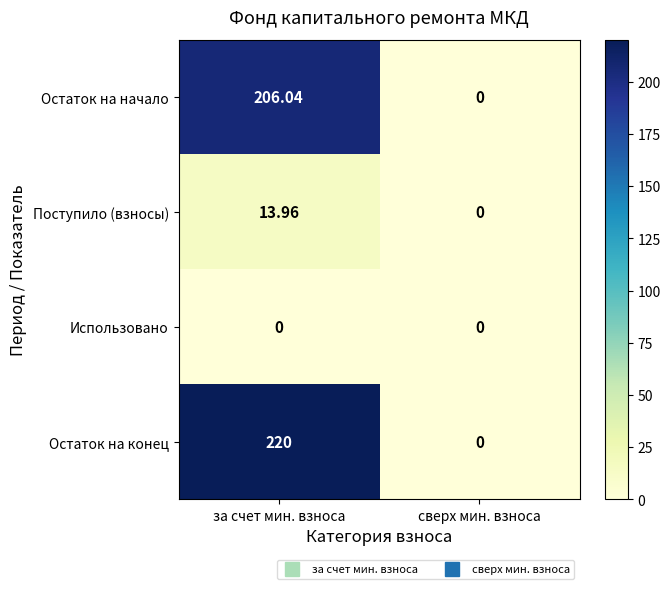

Which series has the widest spread of values?

Остаток на конец